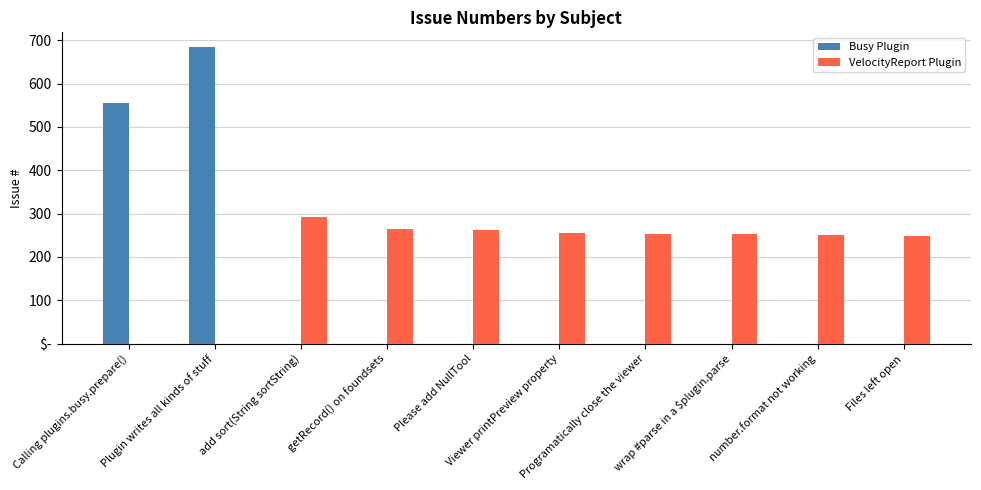

What are all the series names shown in the legend?

Busy Plugin, VelocityReport Plugin